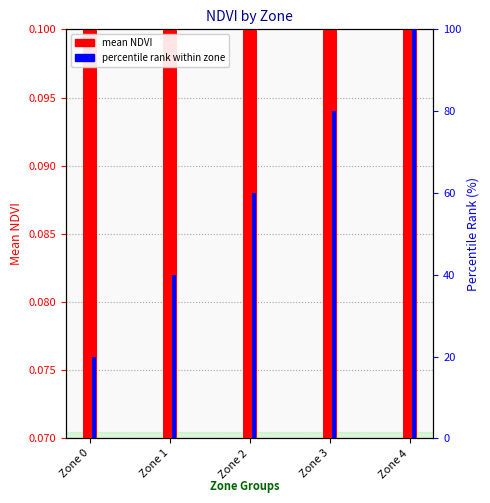

What are all the series names shown in the legend?

mean NDVI, percentile rank within zone